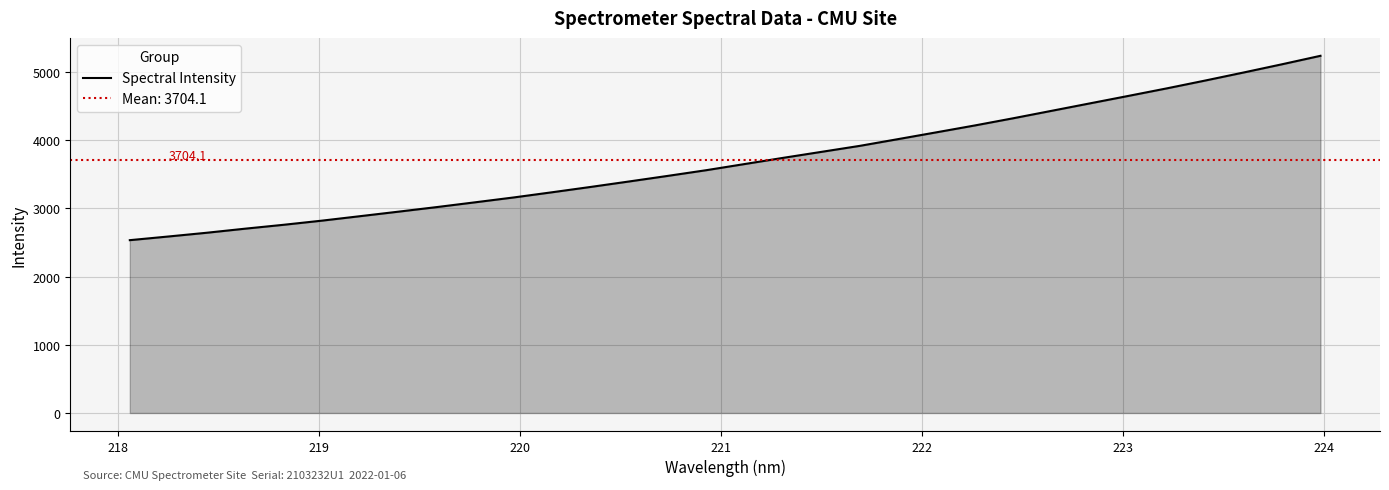

Count the number of data series in this chart.

1